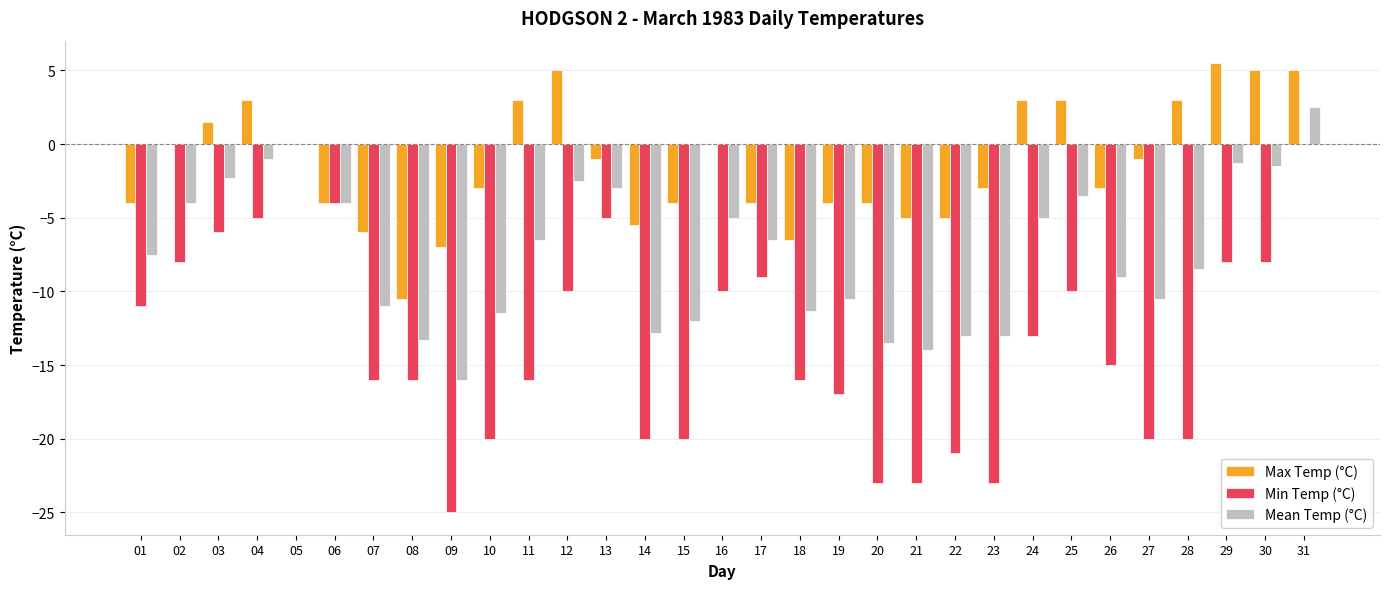

What is the sum of the Max Temp (°C) values at 03 and 08?

-9.0